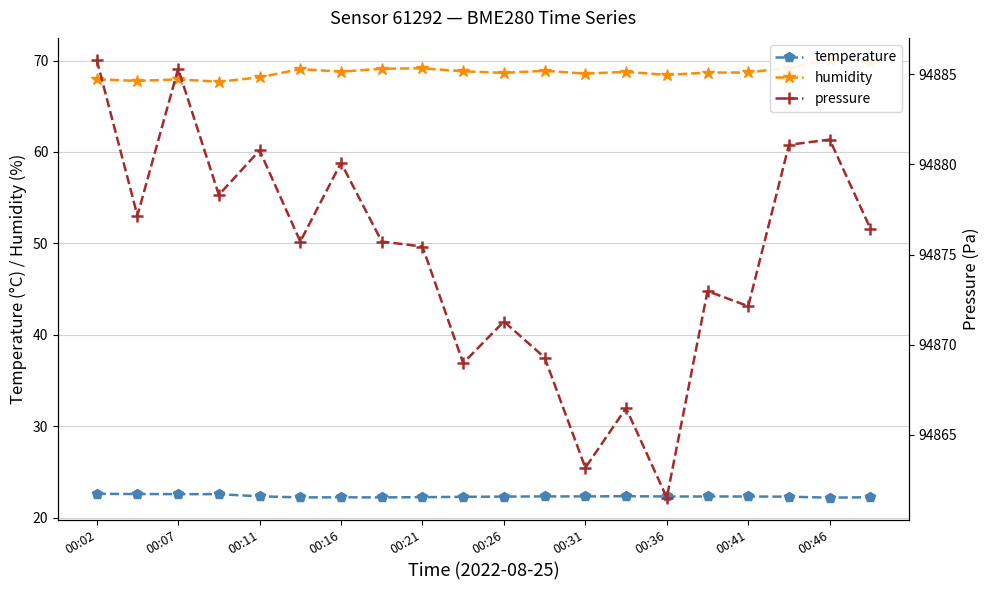

What is the label of the 14th point from the left?

13